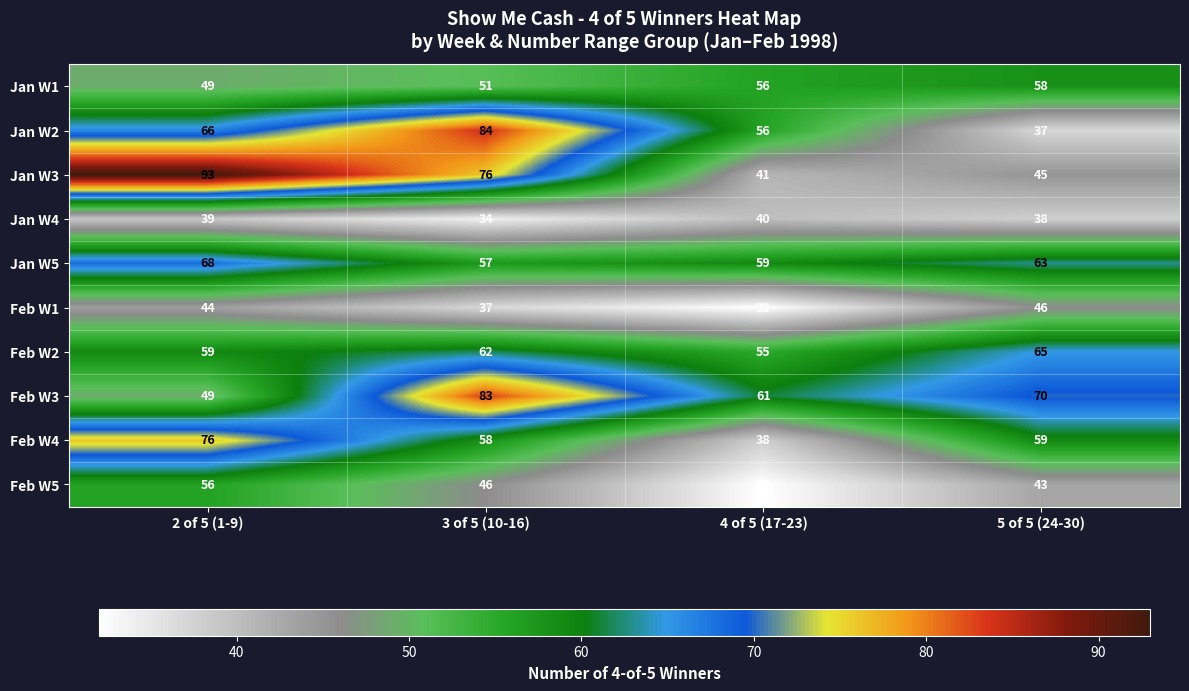

At which label does Jan W3 first exceed 76?

2 of 5 (1-9)